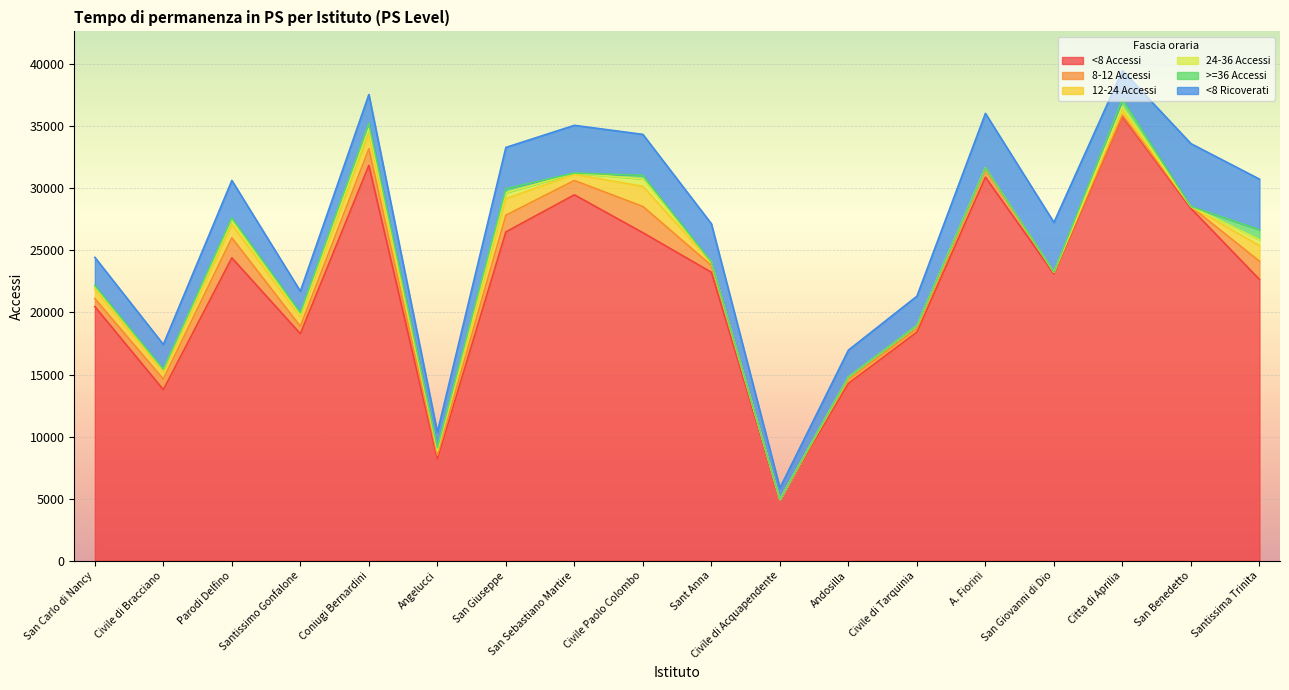

True or false: >=36 Accessi has more than 0 interior local peaks.

True